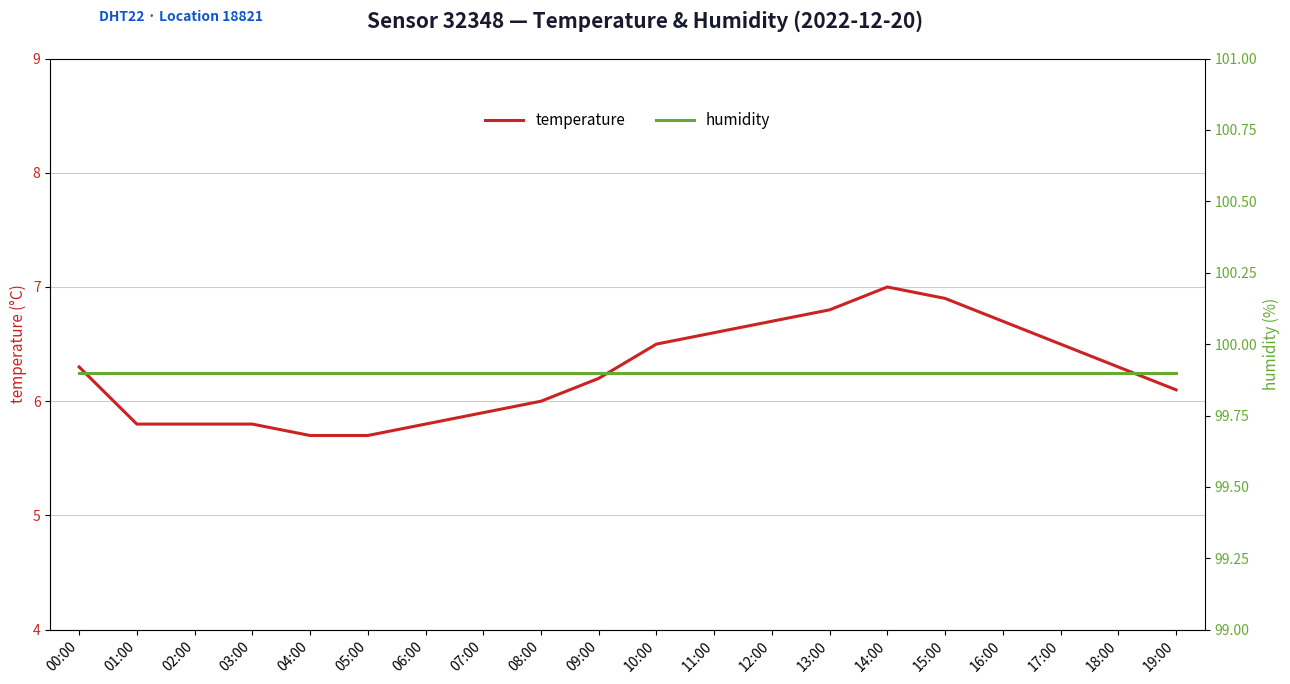

Between 02:00 and 17:00, which is larger?

17:00